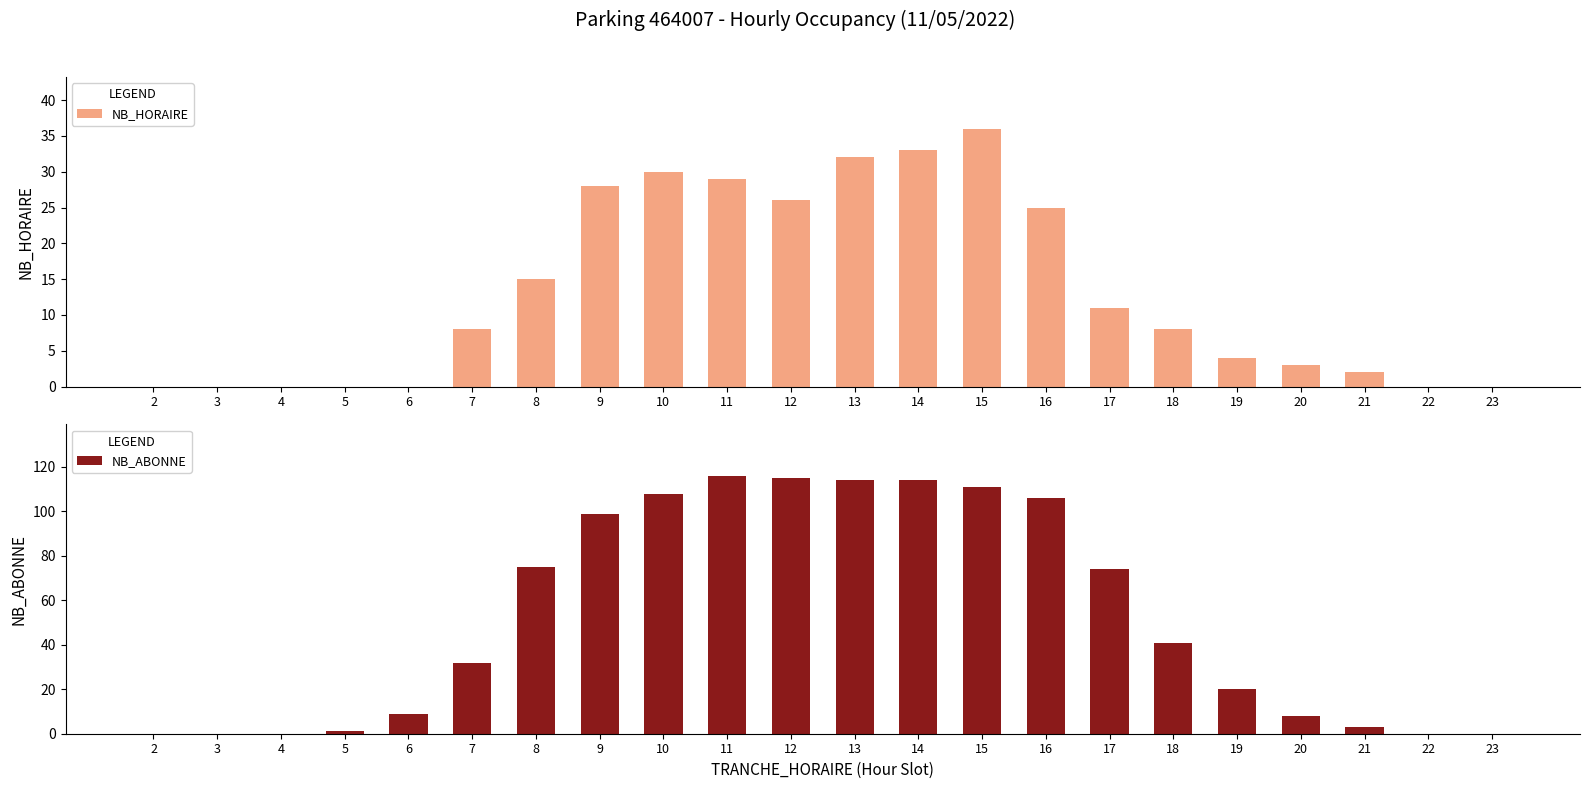

Rank the series by their maximum value, from highest to lowest.

NB_ABONNE, NB_HORAIRE